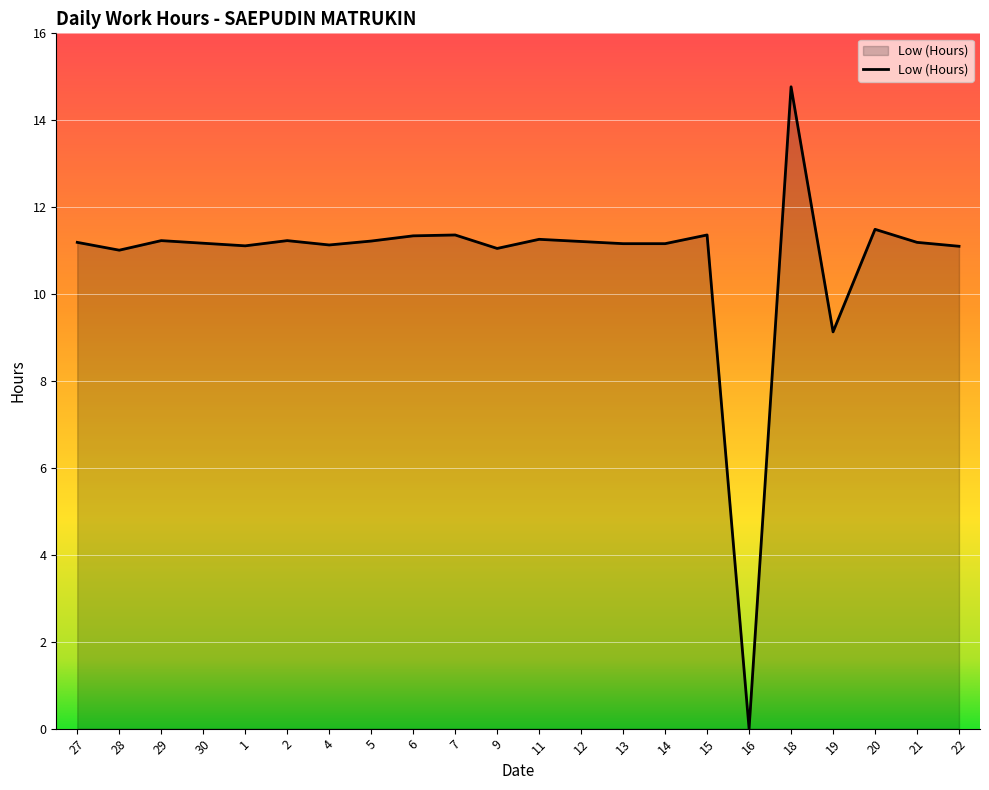

What position from the left is 13?

14